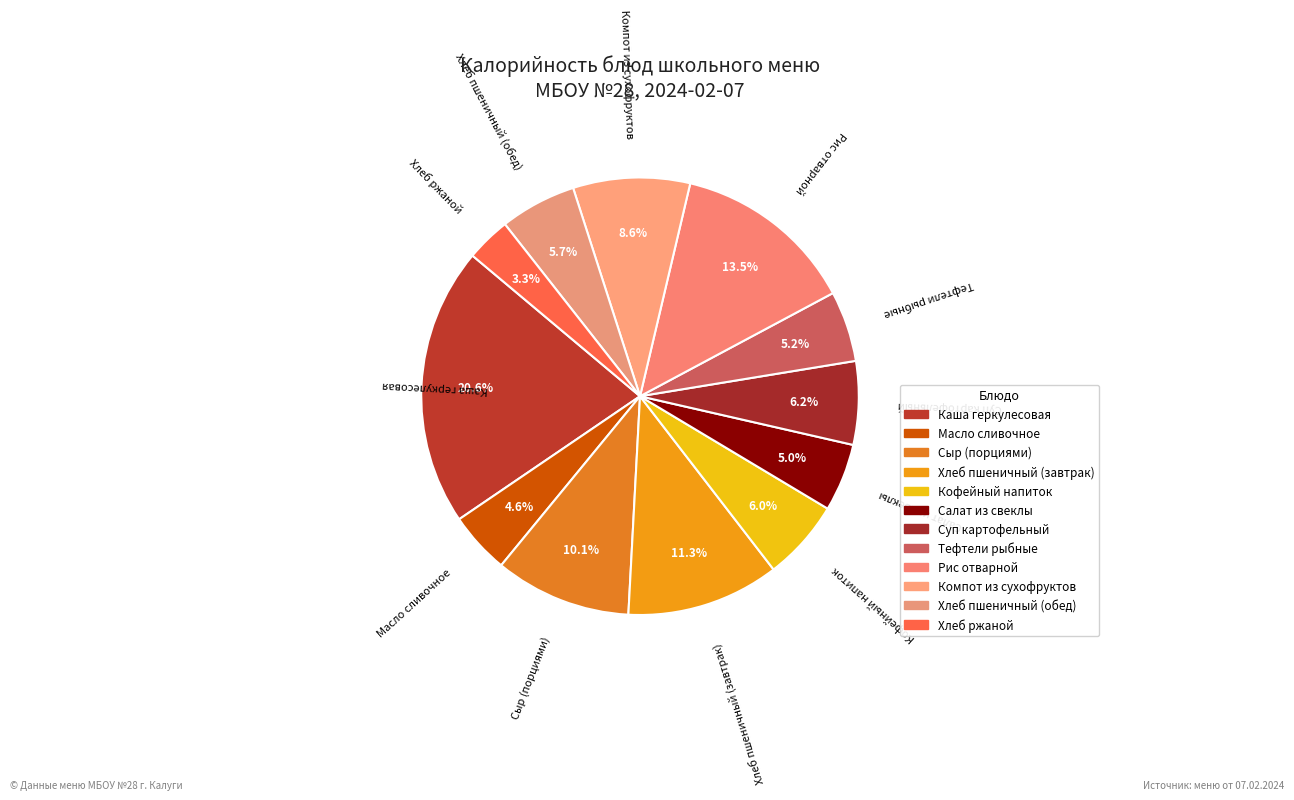

What percentage is the Кофейный напиток slice, to the nearest percent?

6%